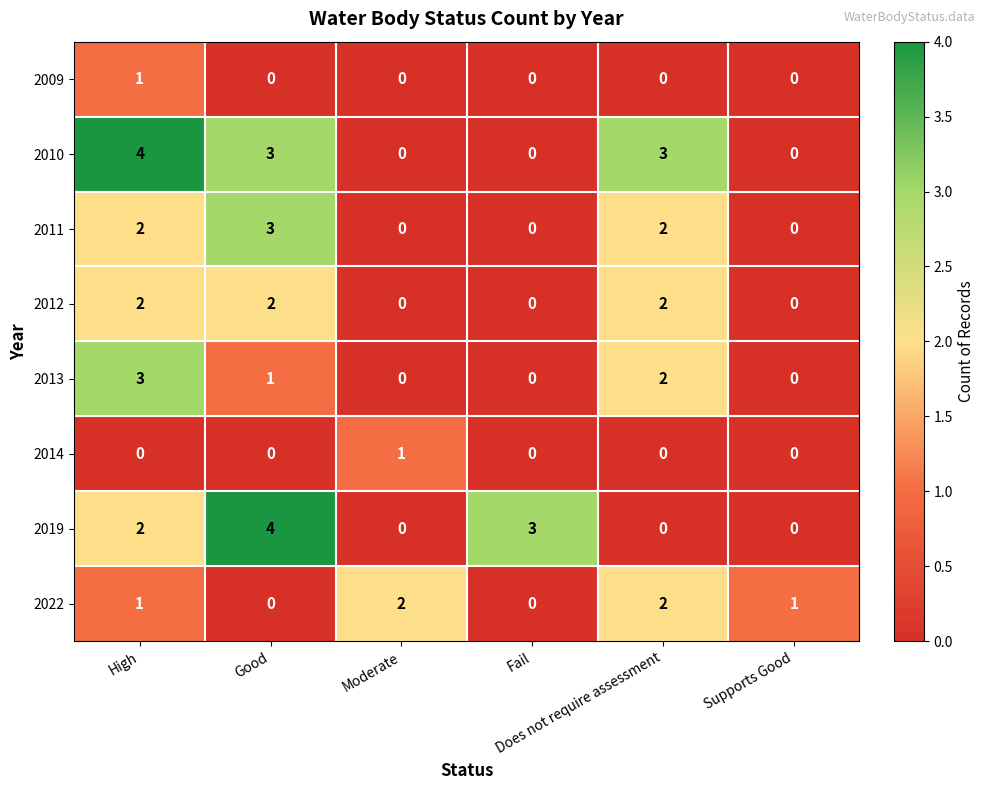

What is the total value across all series at Good?

13